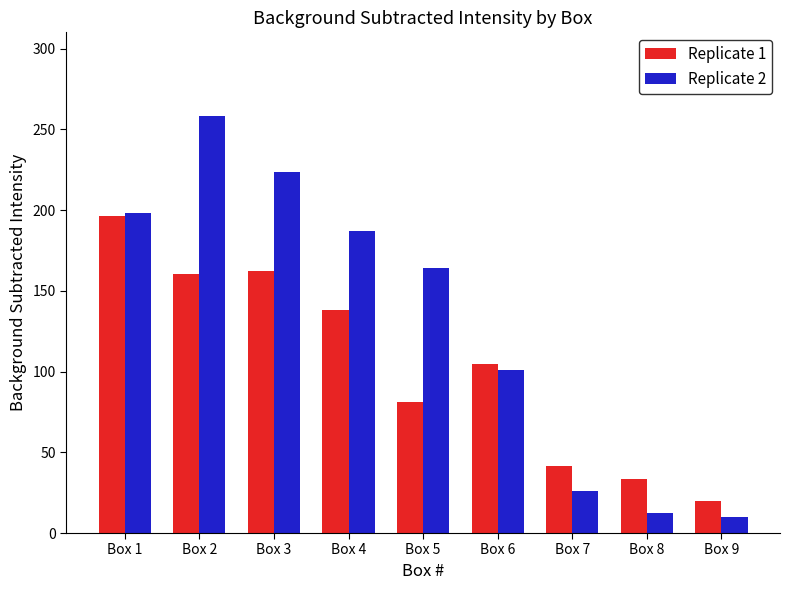

At which category does the chart reach its peak across all series?

Box 2